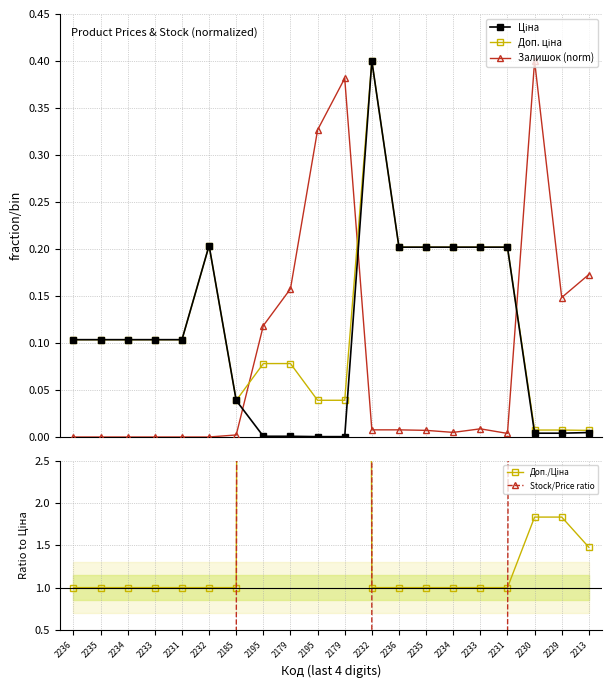

At which category does Ціна reach its first local peak?

2232